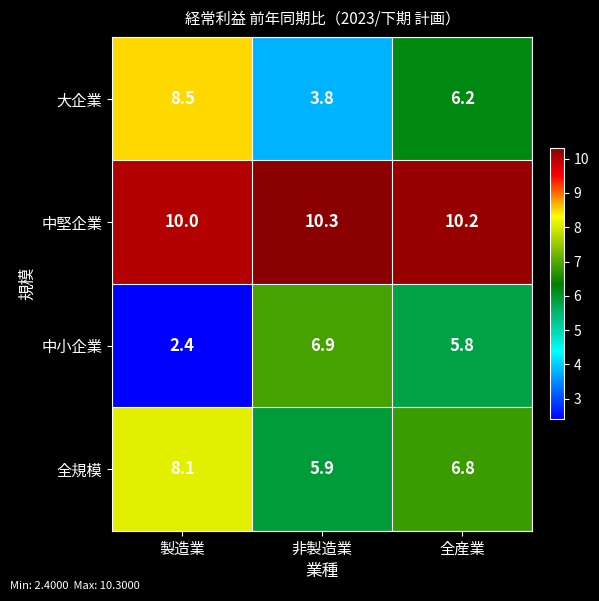

Reading right to left, transcribe all the data shown in this chart.

大企業: 全産業=6.2	非製造業=3.8	製造業=8.5
中堅企業: 全産業=10.2	非製造業=10.3	製造業=10.0
中小企業: 全産業=5.8	非製造業=6.9	製造業=2.4
全規模: 全産業=6.8	非製造業=5.9	製造業=8.1